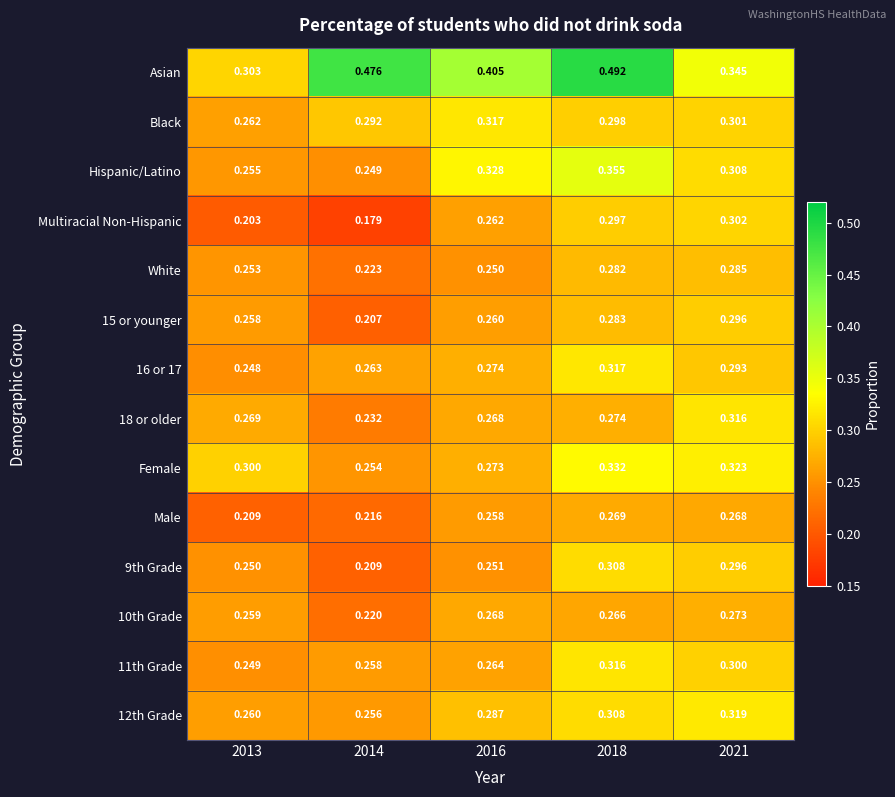

Which series has the widest spread of values?

Asian